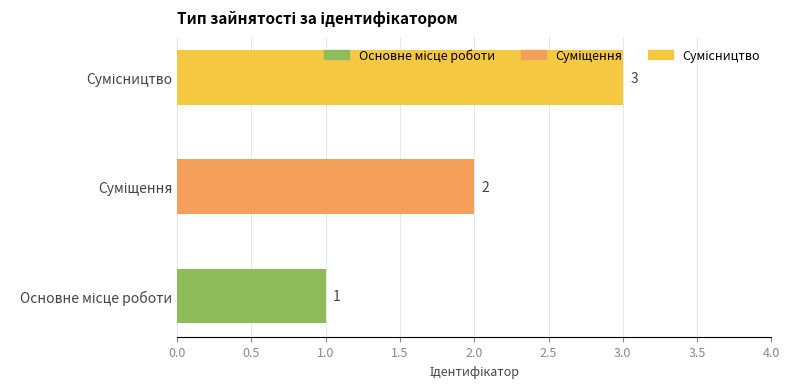

How many values are between 1 and 3?

3